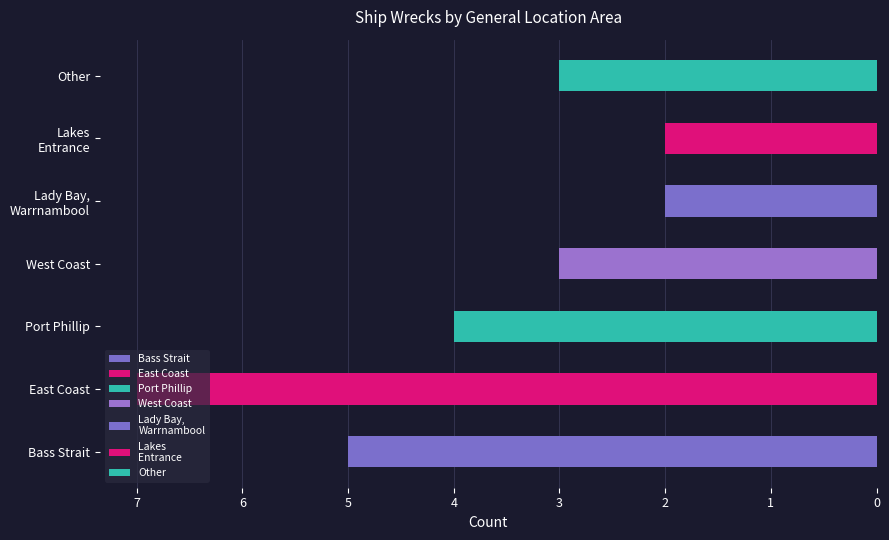

What is the smallest value displayed?

2